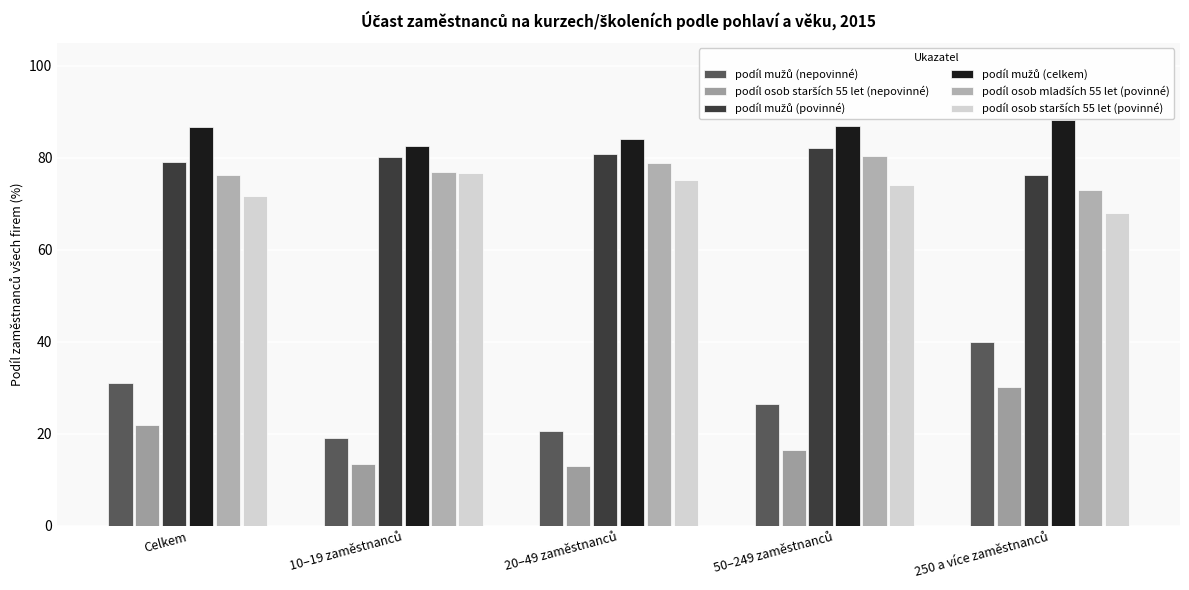

What is the greatest value displayed?

88.2